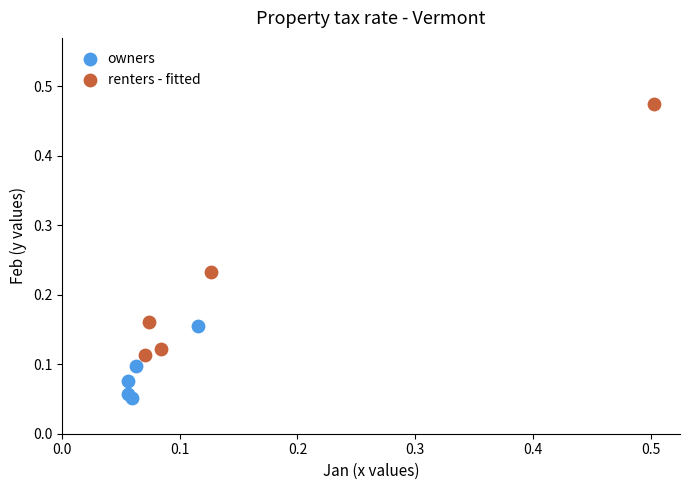

What are all the series names shown in the legend?

owners, renters - fitted